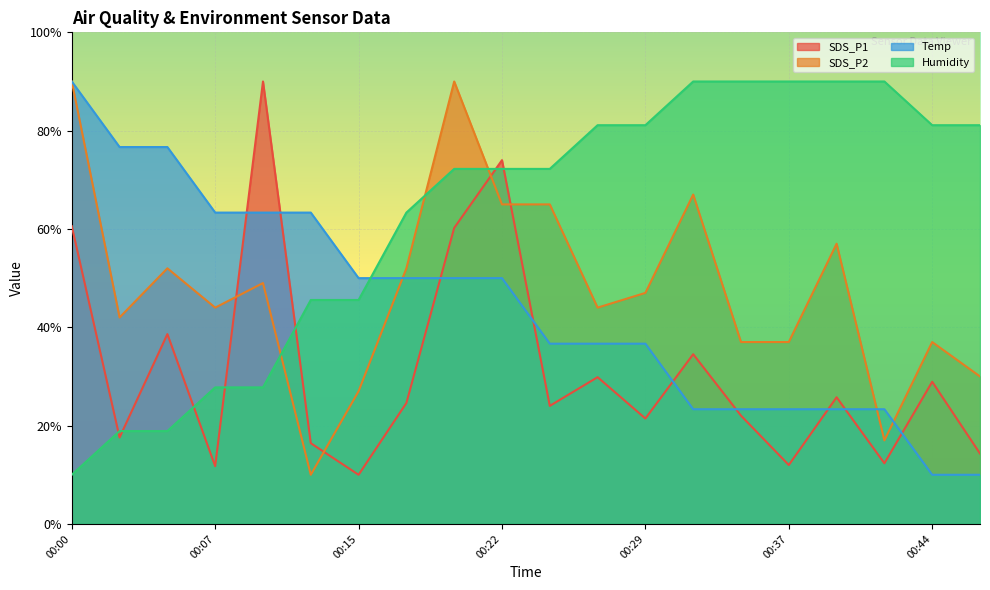

What are all the series names shown in the legend?

SDS_P1, SDS_P2, Temp, Humidity